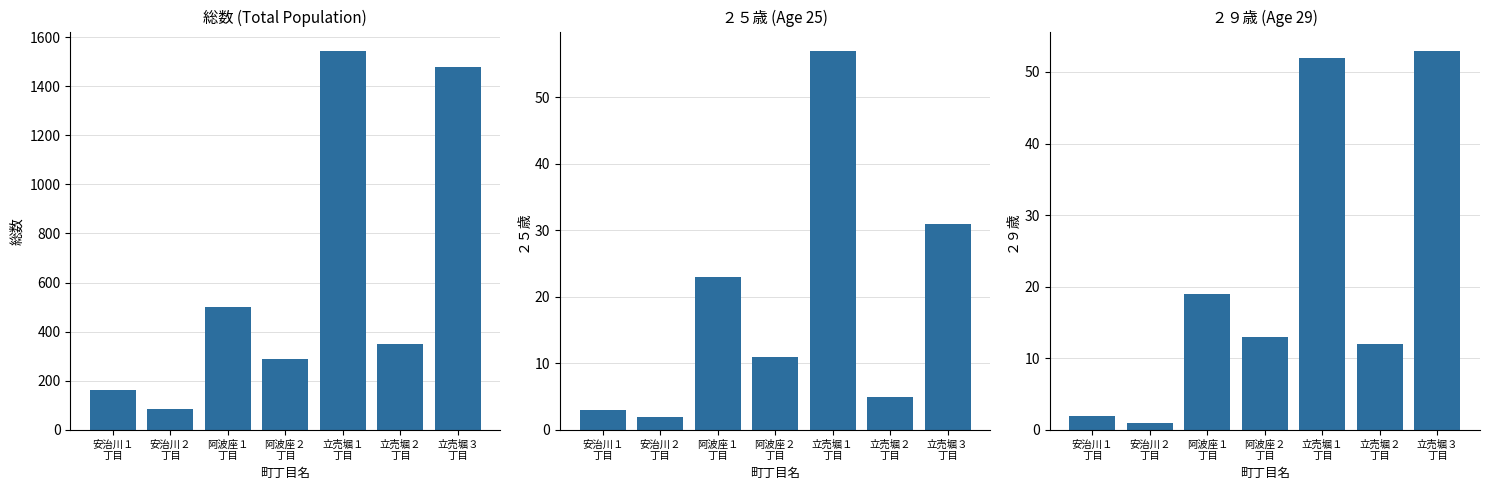

At which label does ２９歳 first exceed 13?

阿波座１
丁目